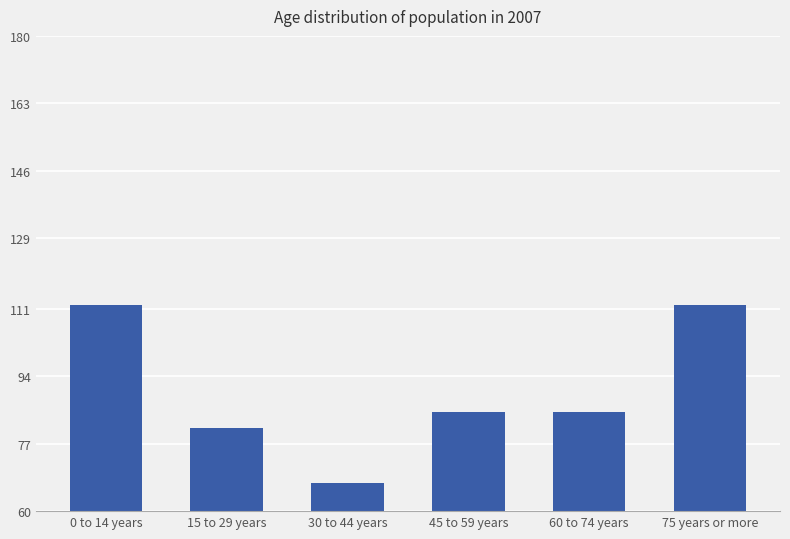

Is it true that the value at 30 to 44 years is 45?

False